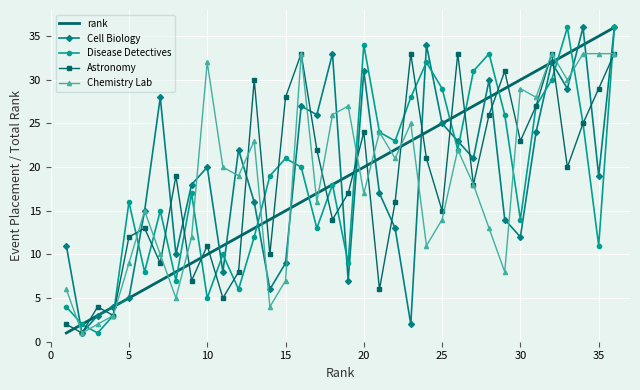

Which series ends up on top after the final intersection of rank and Astronomy?

rank